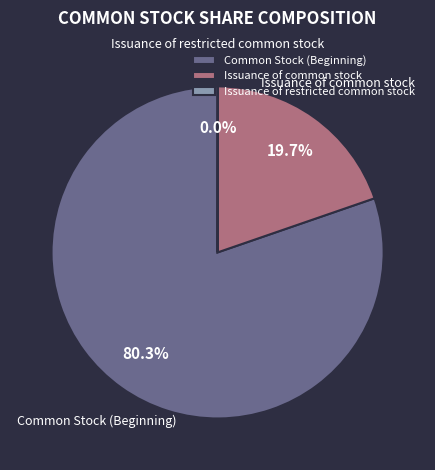

Is there any slice that represents more than half of the pie?

Yes